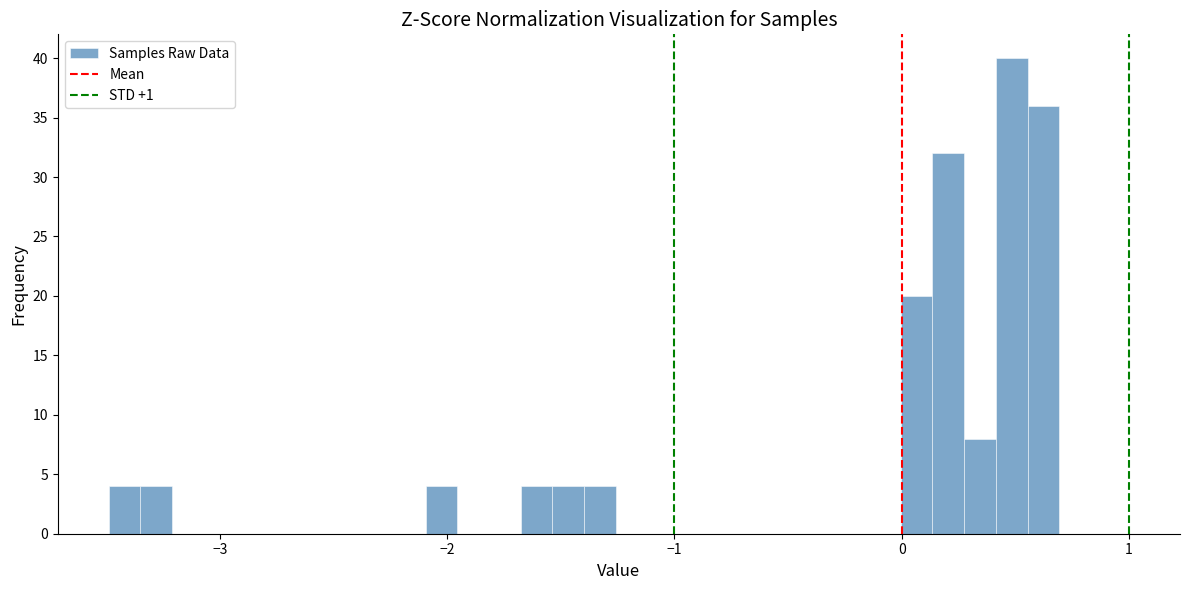

Read against the x-axis, roughly where is the centre of the tallest bar?

0.5